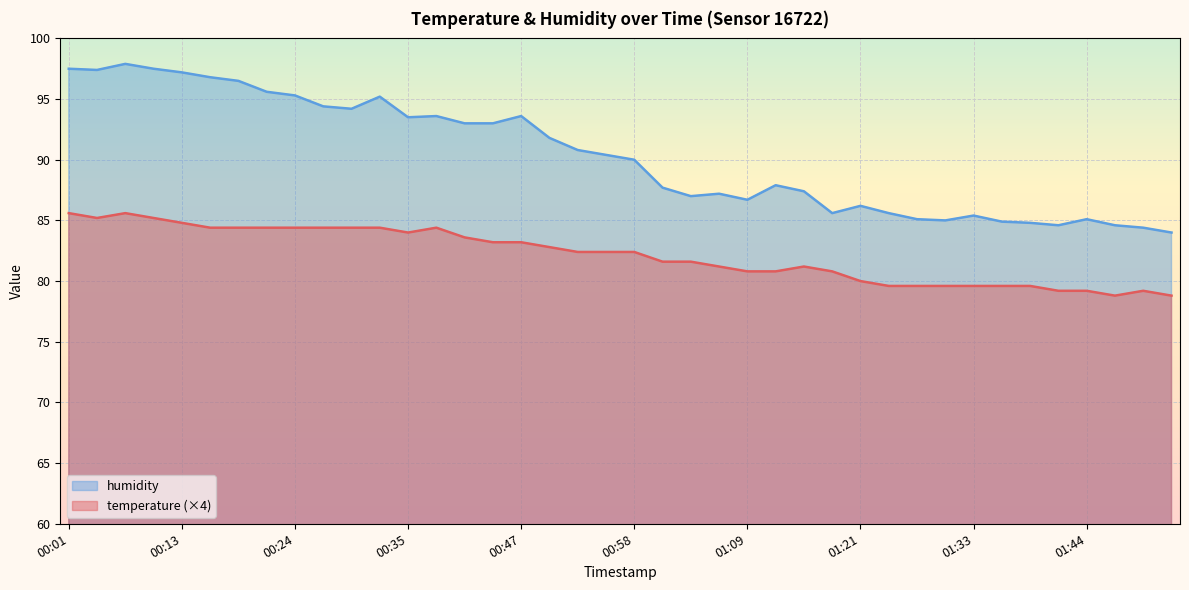

What is the difference between the temperature values at 01:18 and 00:15?

3.6